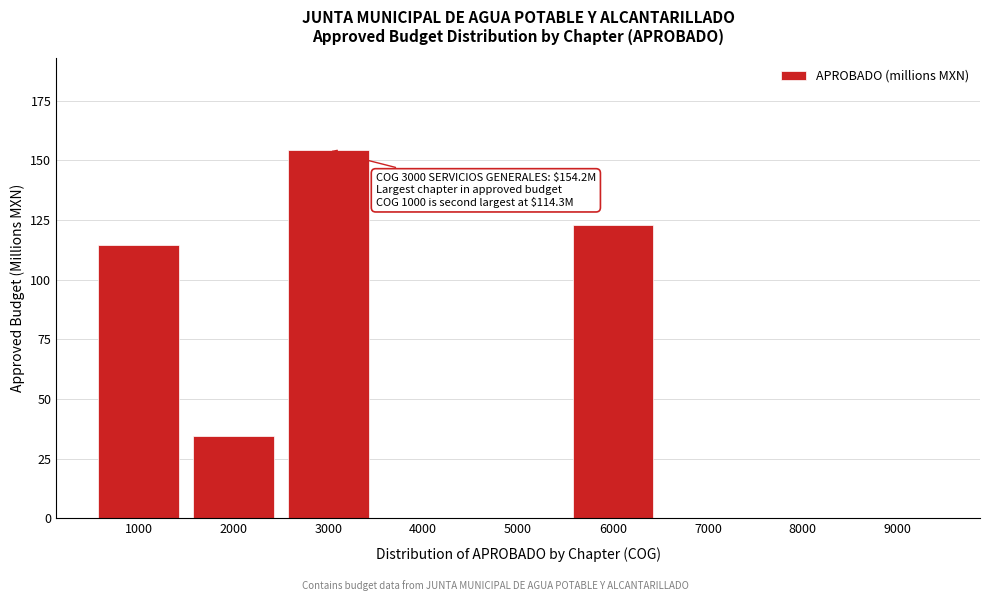

Reading left to right, list all the values displayed in this chart.

1000=114.3	2000=34.4	3000=154.2	4000=0.0	5000=0.0	6000=122.8	7000=0.0	8000=0.0	9000=0.0